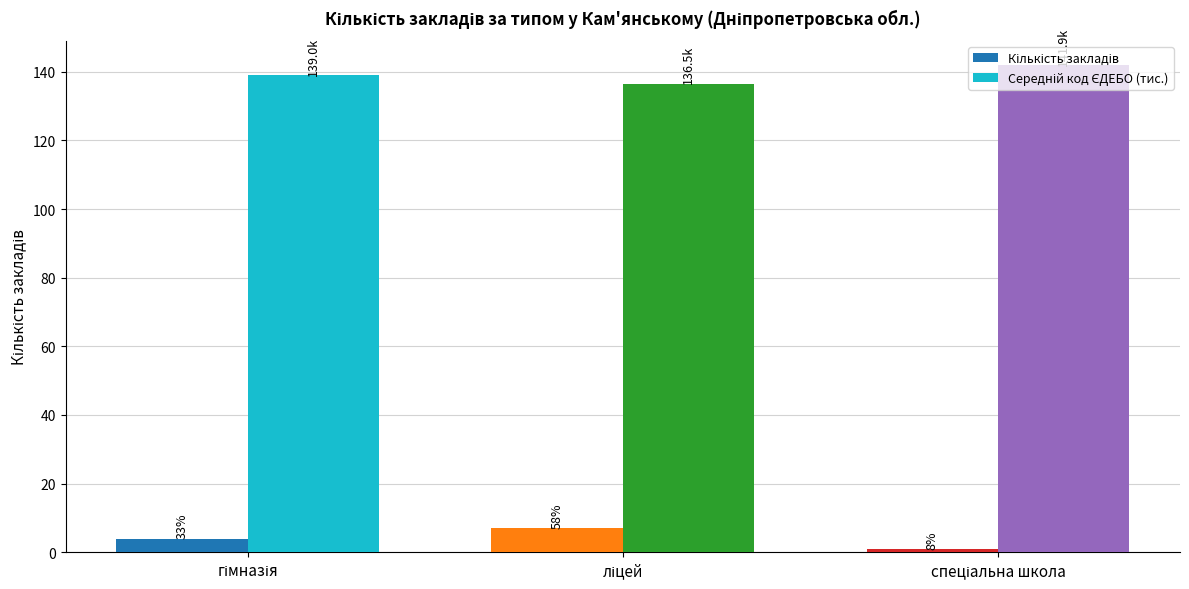

Are the bars horizontal?

No